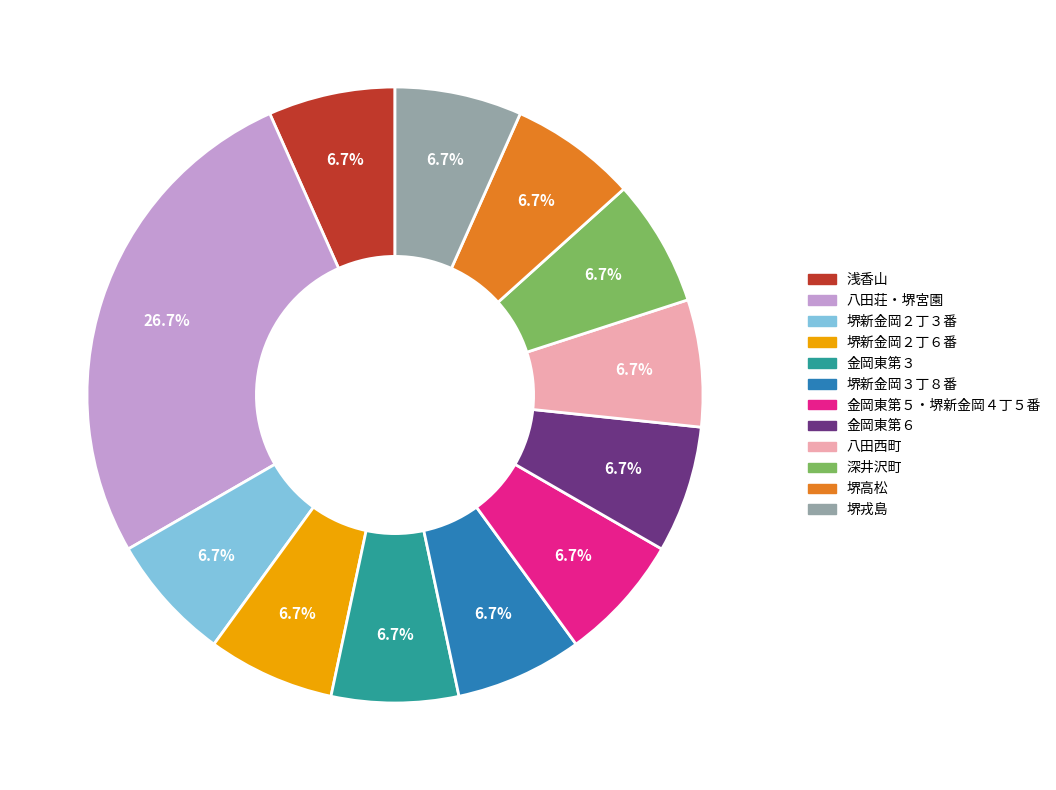

The 八田荘・堺宮園 slice represents 14% of the pie. True or false?

False